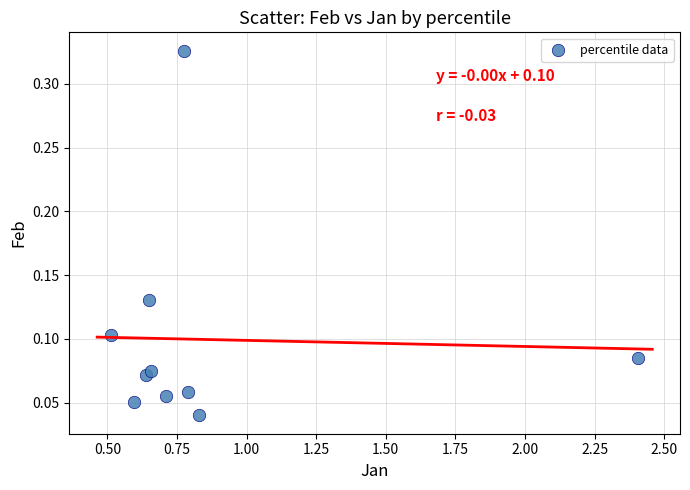

What is the range of X values (max minus min)?

1.9